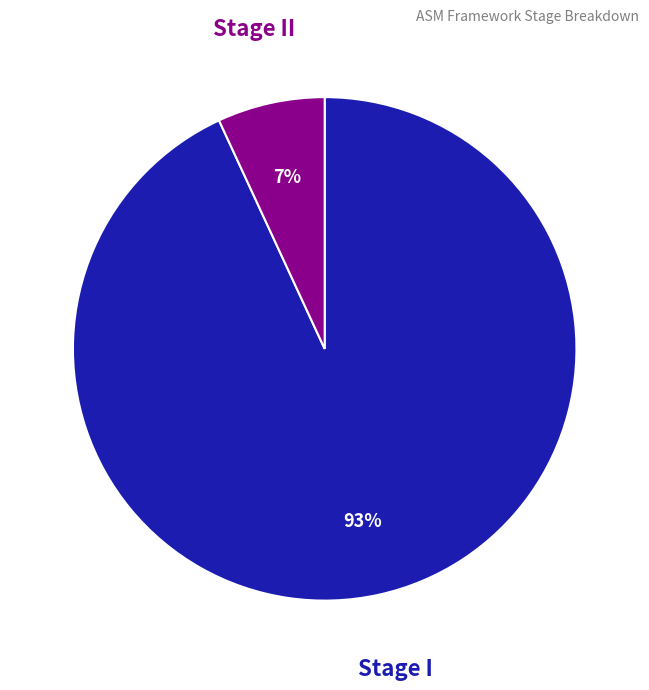

To the nearest percent, what is the difference between the largest and smallest slice percentages?

86%